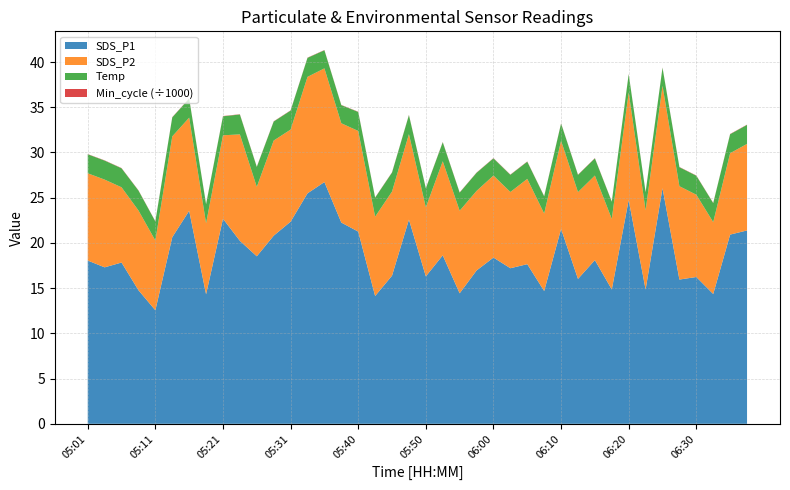

Is it true that SDS_P1 equals 8.7 at 06:30?

False